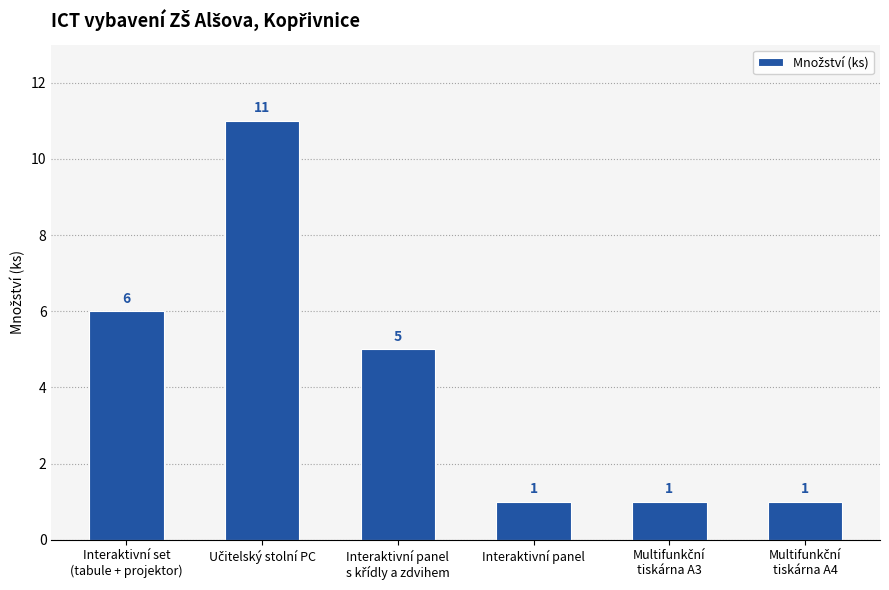

Does the chart contain any negative values?

No